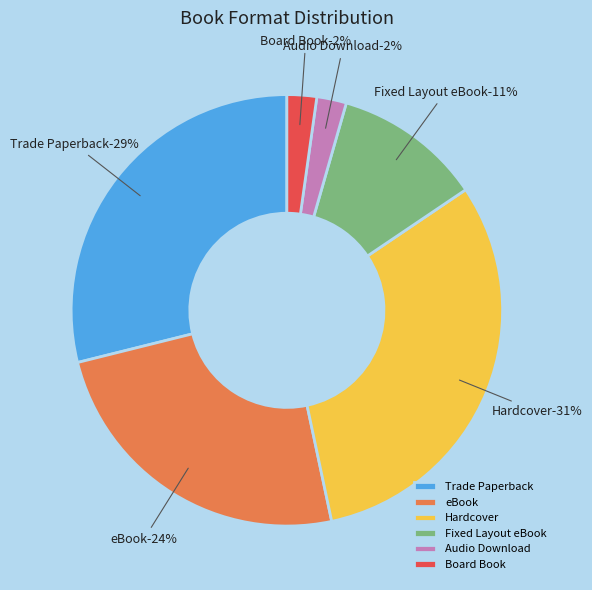

To the nearest percent, what is the average slice percentage?

17%